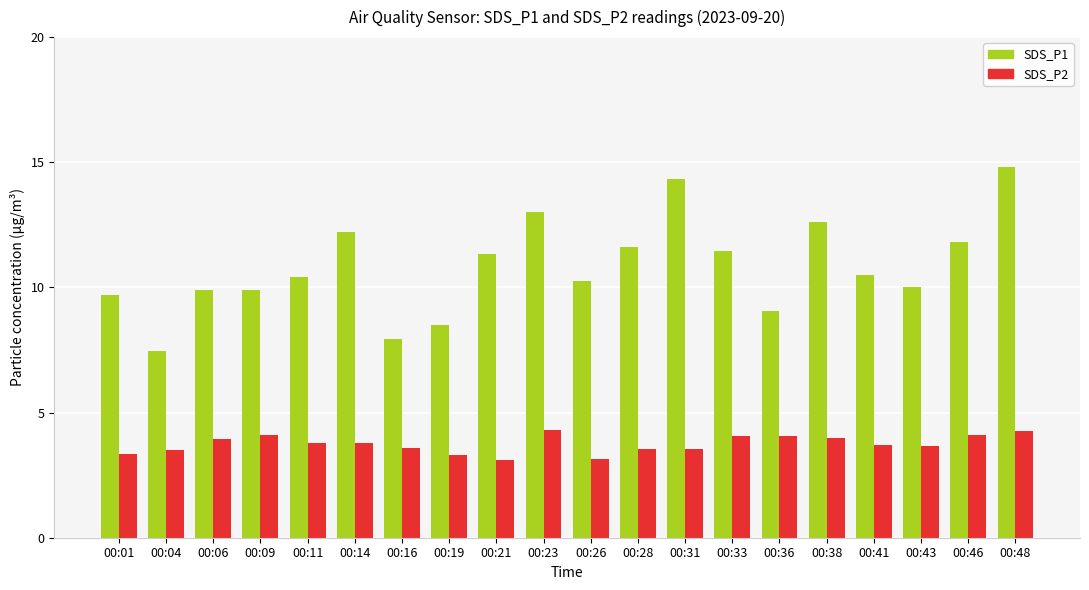

How many bars are there in total?

40